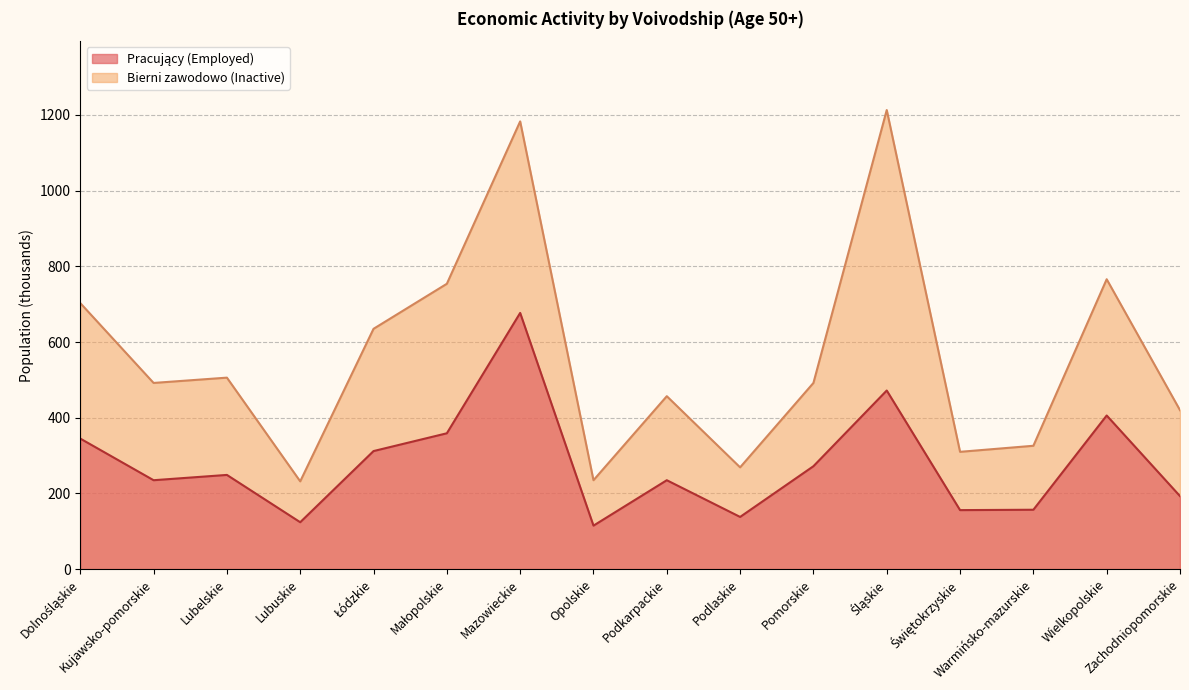

Reading left to right, transcribe all the data shown in this chart.

Pracujący (Employed): Dolnośląskie=345	Kujawsko-pomorskie=235	Lubelskie=249	Lubuskie=124	Łódzkie=312	Małopolskie=359	Mazowieckie=677	Opolskie=115	Podkarpackie=235	Podlaskie=138	Pomorskie=272	Śląskie=472	Świętokrzyskie=156	Warmińsko-mazurskie=157	Wielkopolskie=406	Zachodniopomorskie=193
Bierni zawodowo (Inactive): Dolnośląskie=703	Kujawsko-pomorskie=492	Lubelskie=506	Lubuskie=232	Łódzkie=635	Małopolskie=754	Mazowieckie=1183	Opolskie=235	Podkarpackie=457	Podlaskie=269	Pomorskie=492	Śląskie=1213	Świętokrzyskie=310	Warmińsko-mazurskie=326	Wielkopolskie=766	Zachodniopomorskie=420